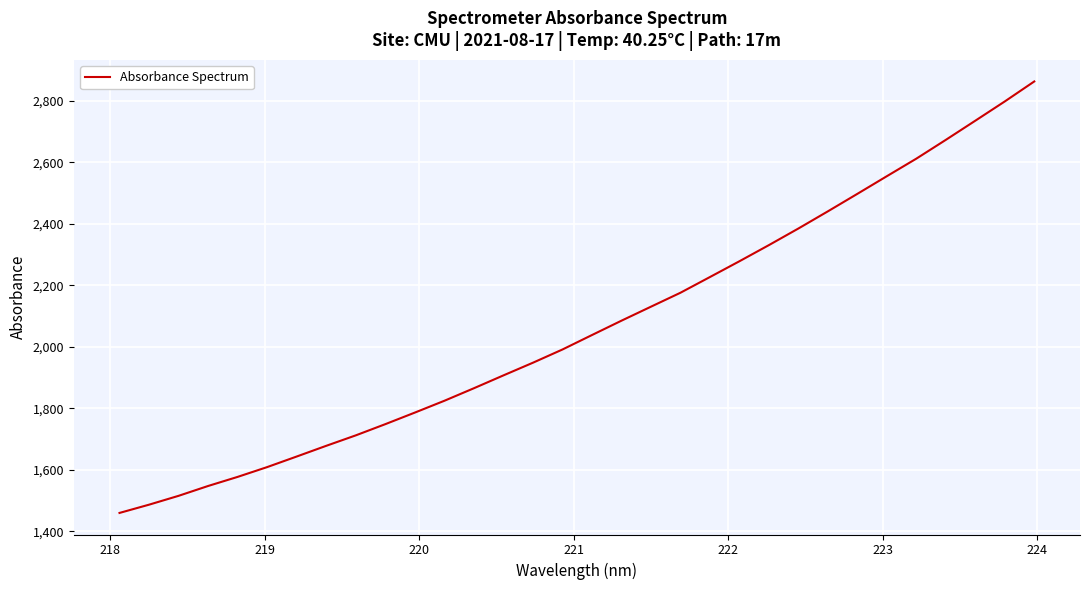

What is the maximum value shown in the chart?

2863.6